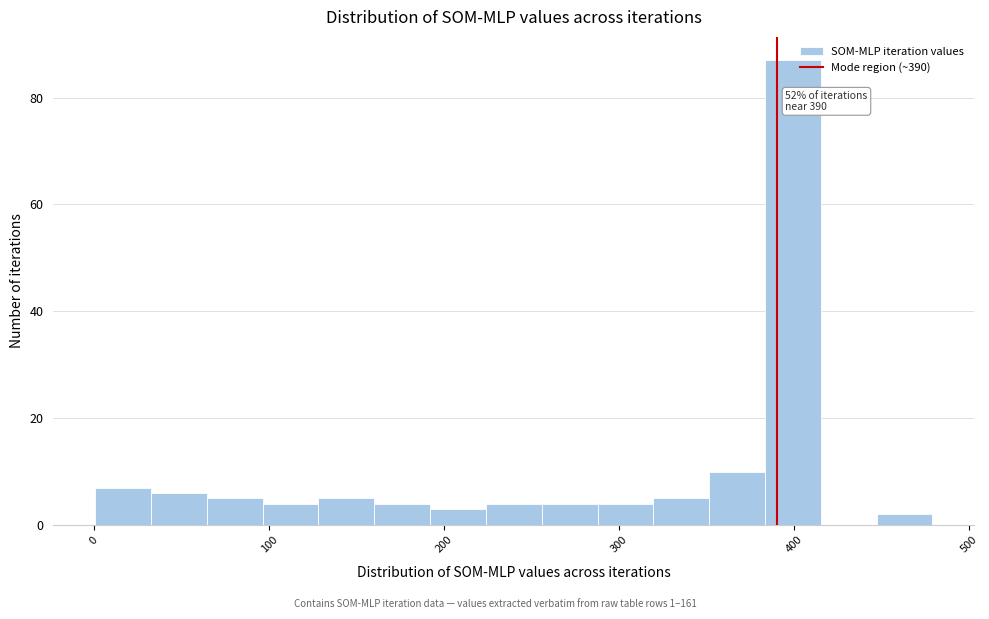

Around what value on the x-axis is the tallest bar? Give the approximate position of its centre, as read against the axis.

400